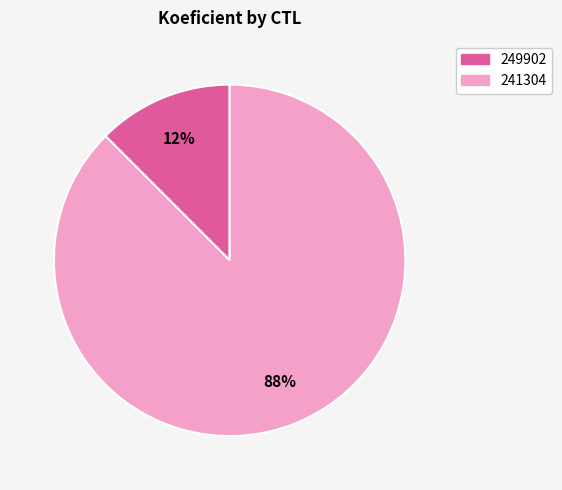

Combined, do 241304 and 249902 account for over 50%?

Yes